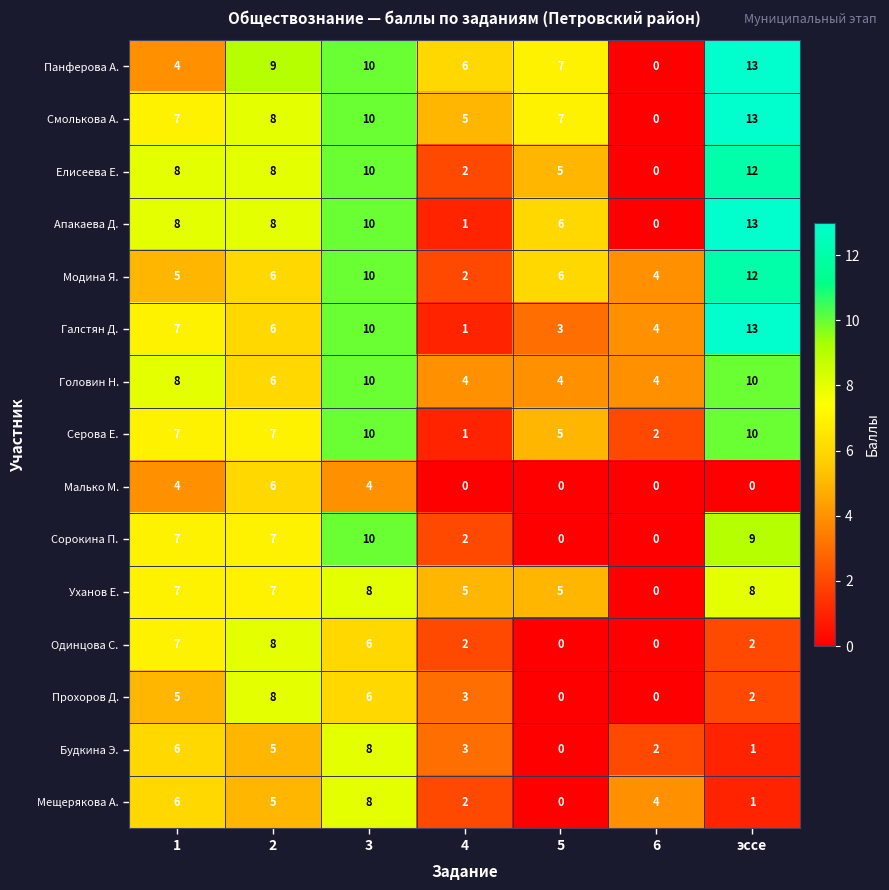

Between 1 and 4, which series saw the biggest shift?

Апакаева Д.